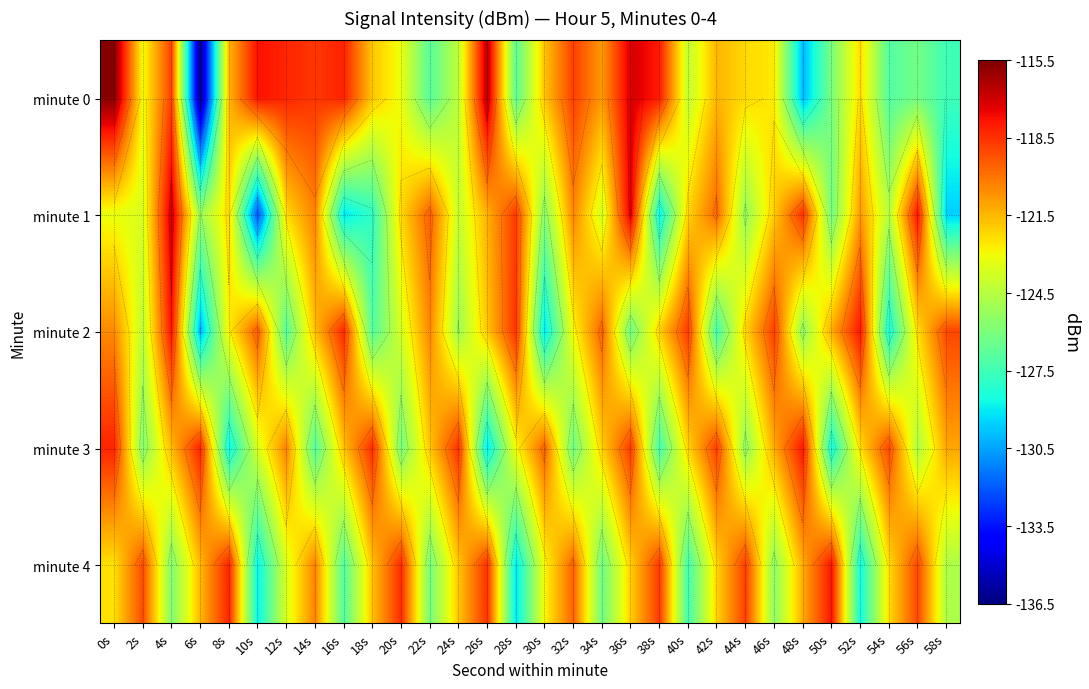

Rank the series at 34s from lowest to highest value.

minute 4, minute 1, minute 3, minute 0, minute 2